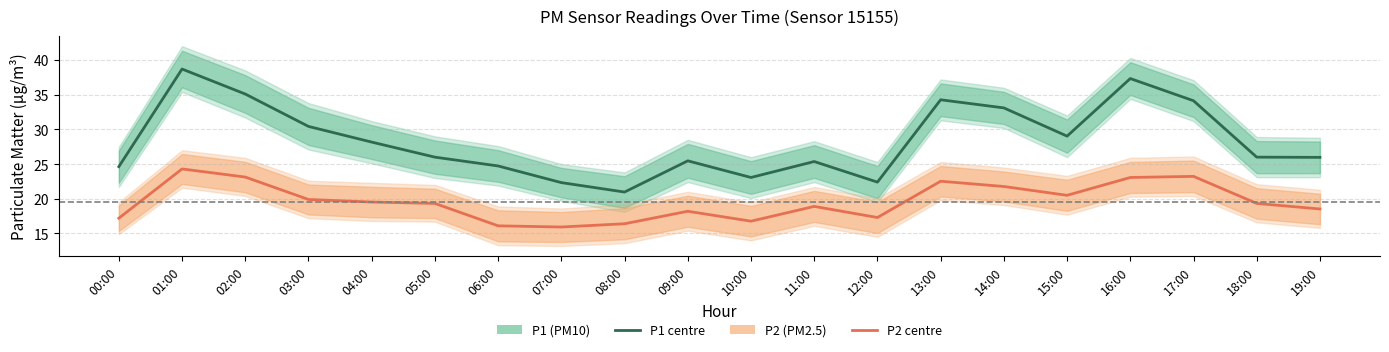

What are all the series names shown in the legend?

P1 (PM10), P2 (PM2.5)